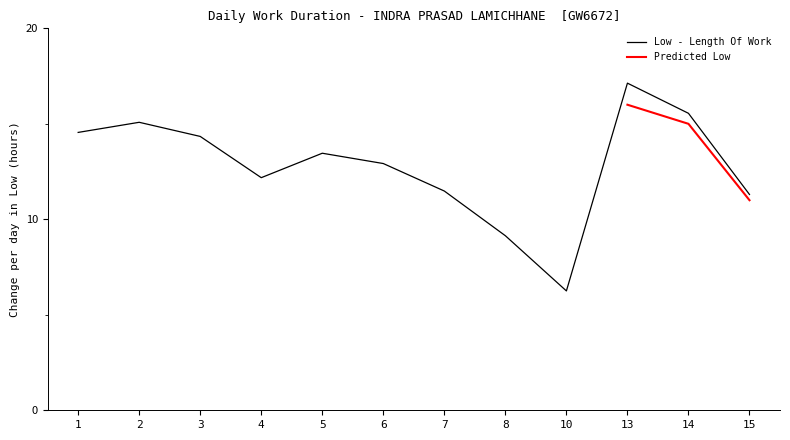

What is the ratio of the value at 8 to the value at 2?

0.6